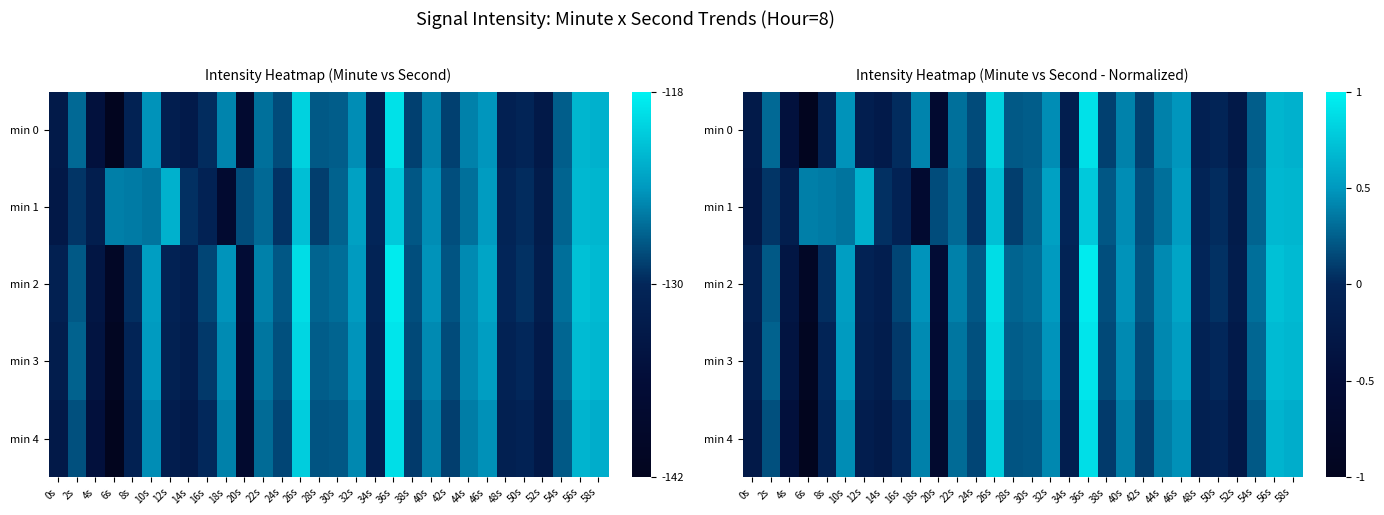

The value of min 1 at 50s is 0.0. True or false?

True